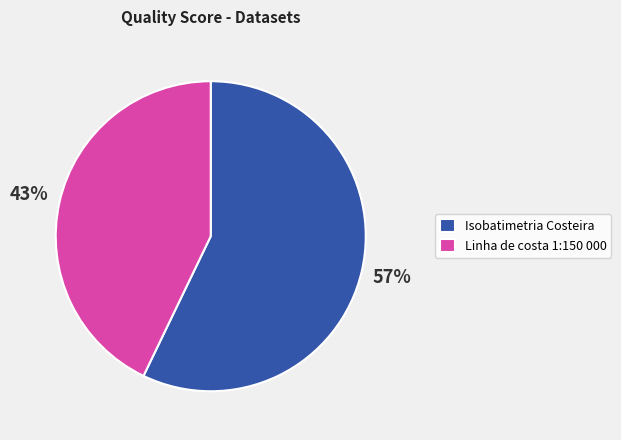

To the nearest percent, what portion does Isobatimetria Costeira represent?

57%